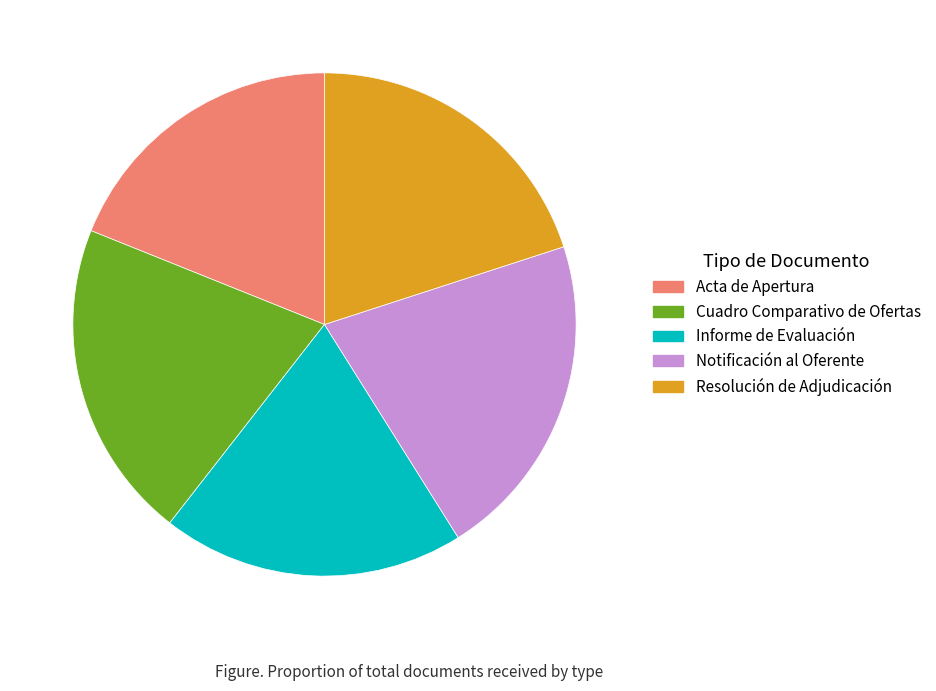

Do Cuadro Comparativo de Ofertas and Notificación al Oferente together represent more than half of the pie?

No